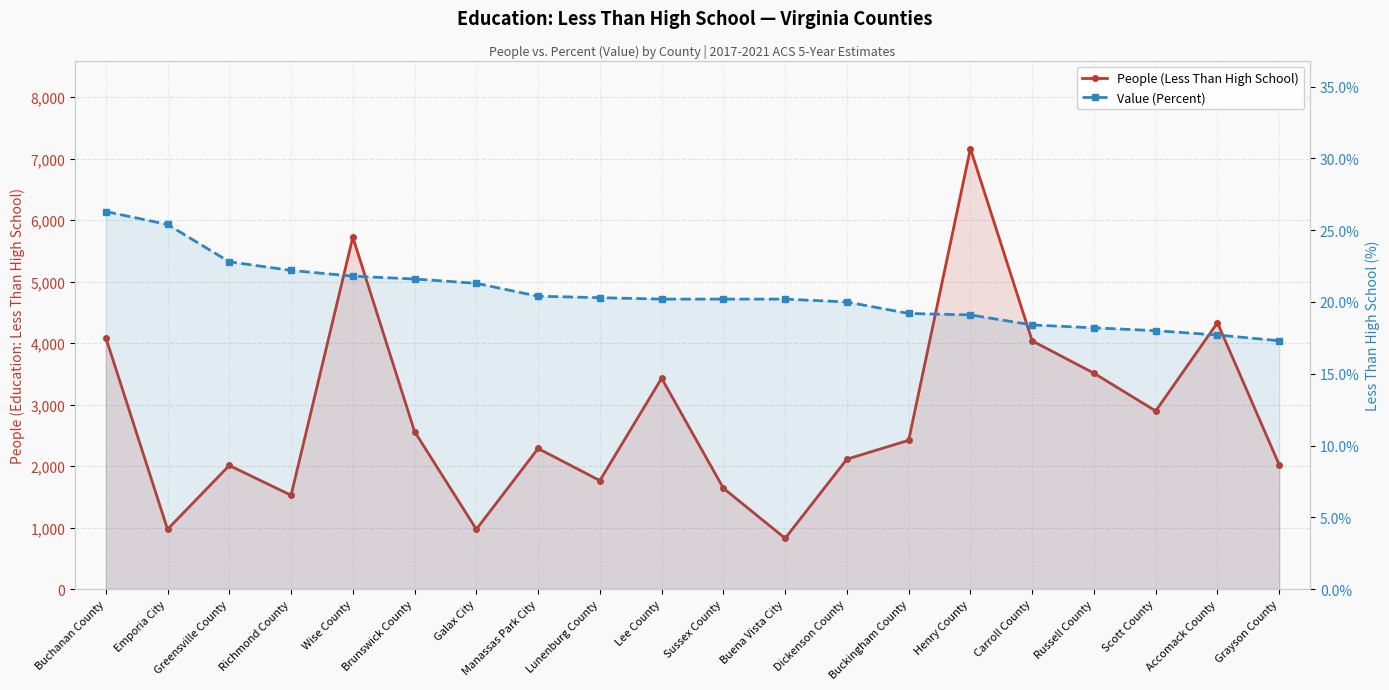

At which category does the chart reach its peak across all series?

Henry County